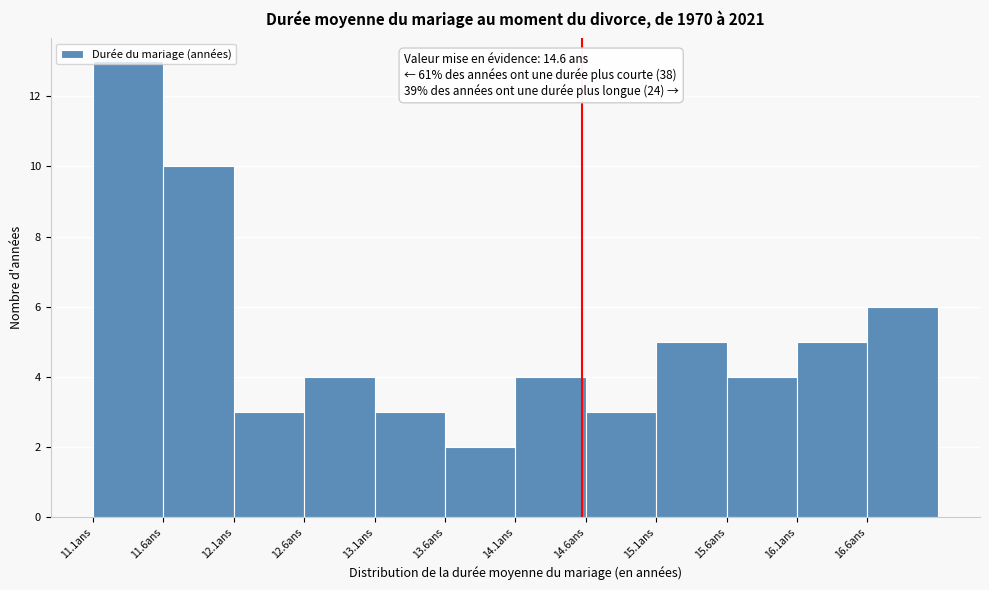

Which range on the x-axis has the tallest bar?

11.1 to 11.6